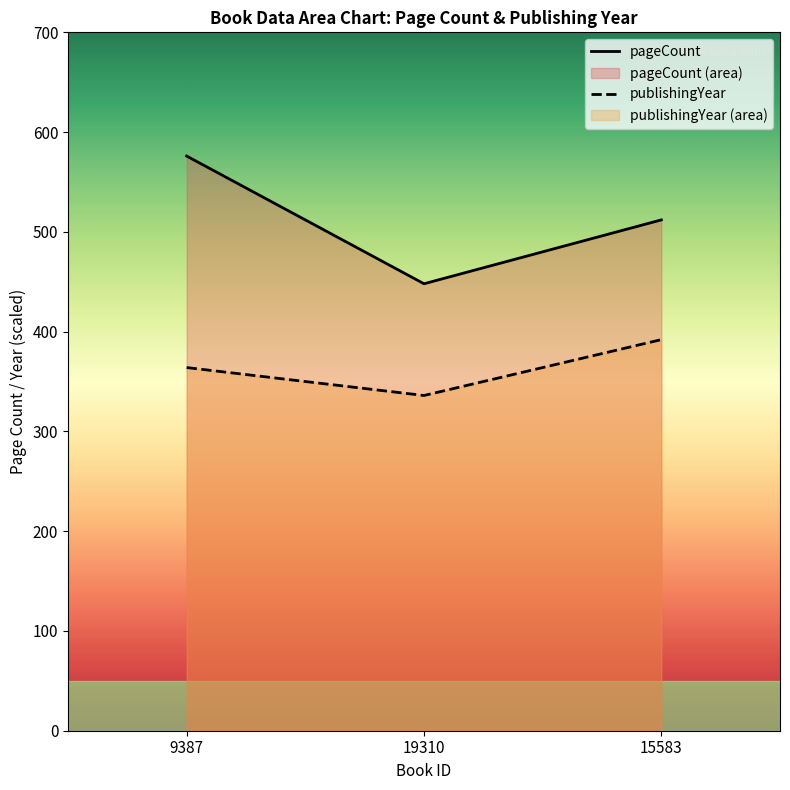

Which has a higher value, 9387 or 19310?

9387